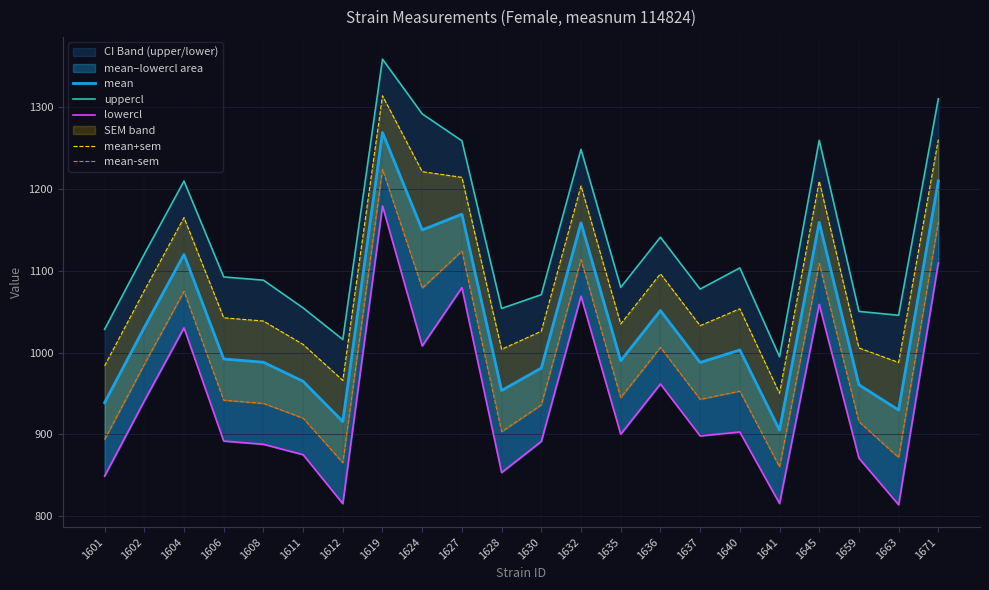

True or false: lowercl and mean+sem intersect in this chart.

False